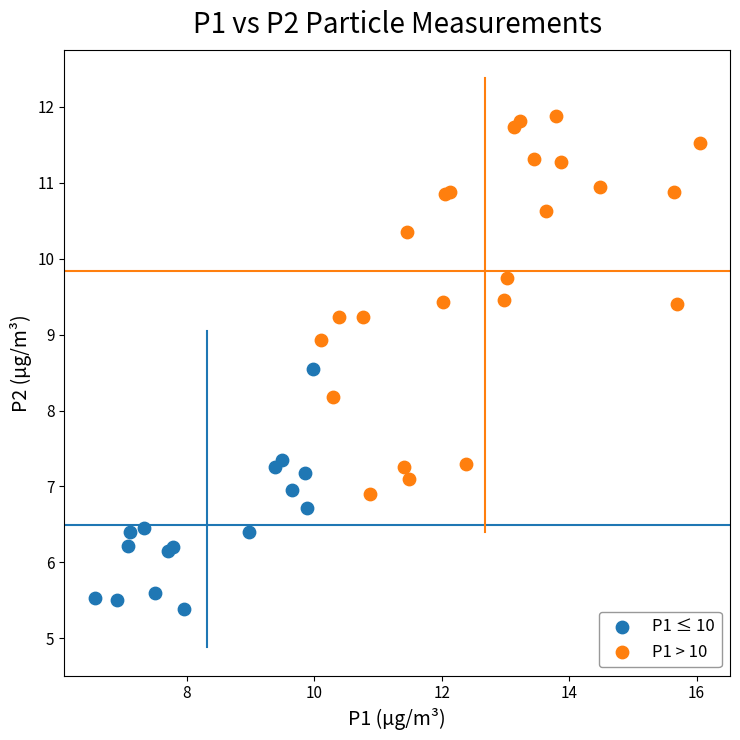

What are all the series names shown in the legend?

P1 ≤ 10, P1 > 10